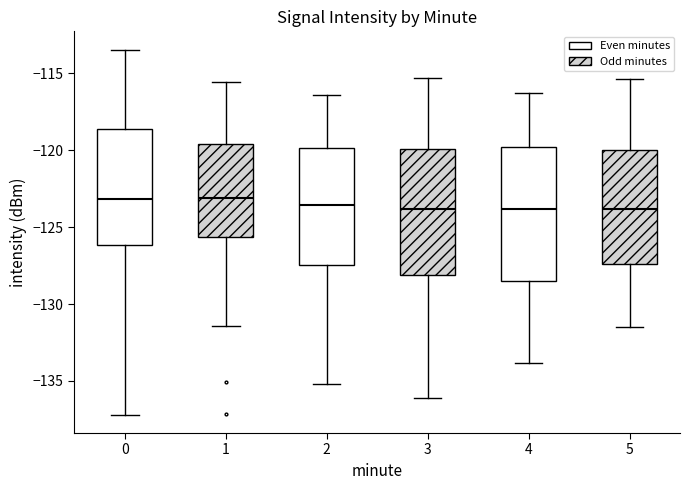

Where does the upper whisker of the box at x = 5 end on the y-axis? The values are not printed on the chart, so give them approximately, as read against the axis.

-115.5